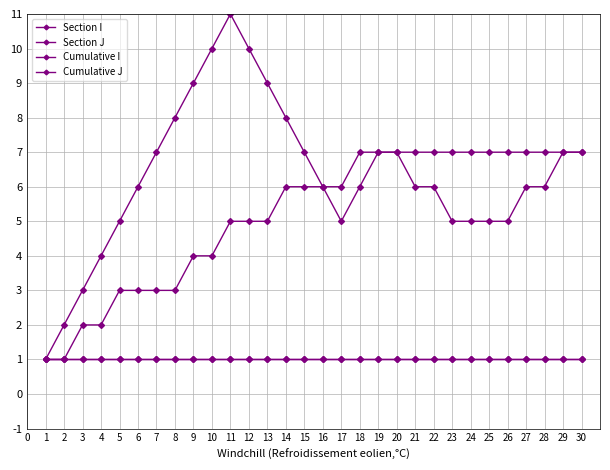

Between 24 and 1, which is larger?

24